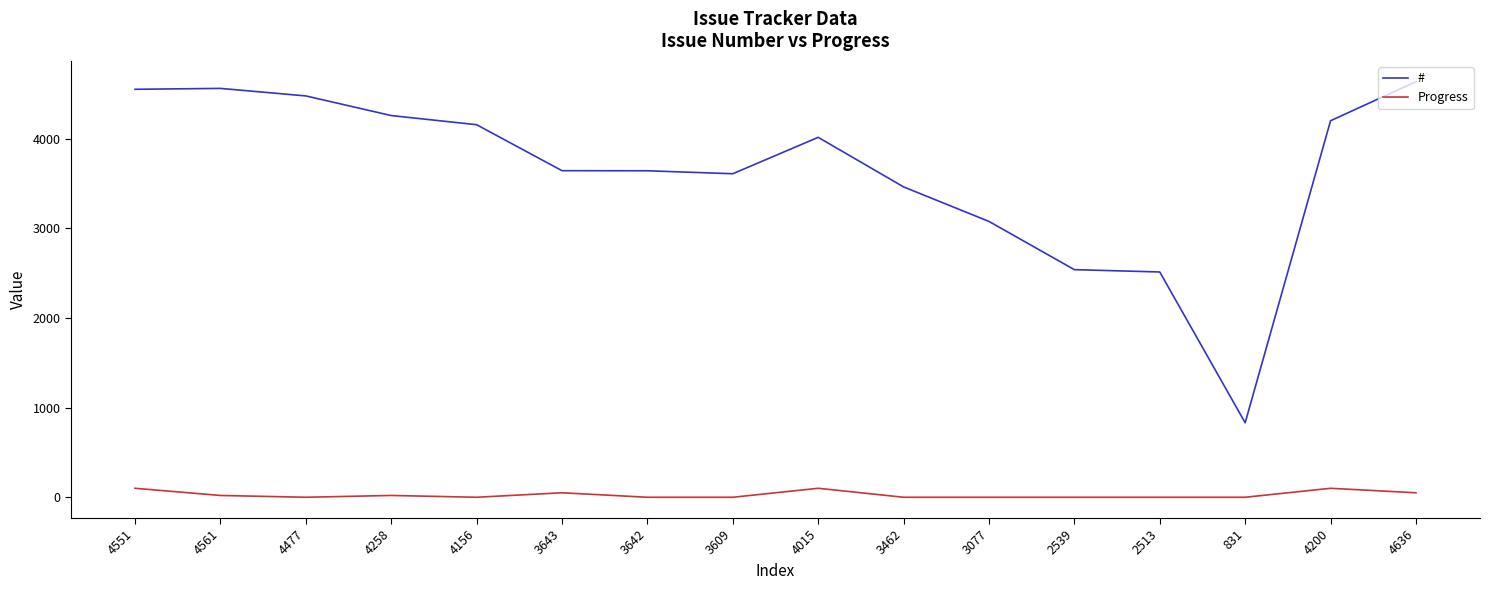

What position from the right is 4015?

8